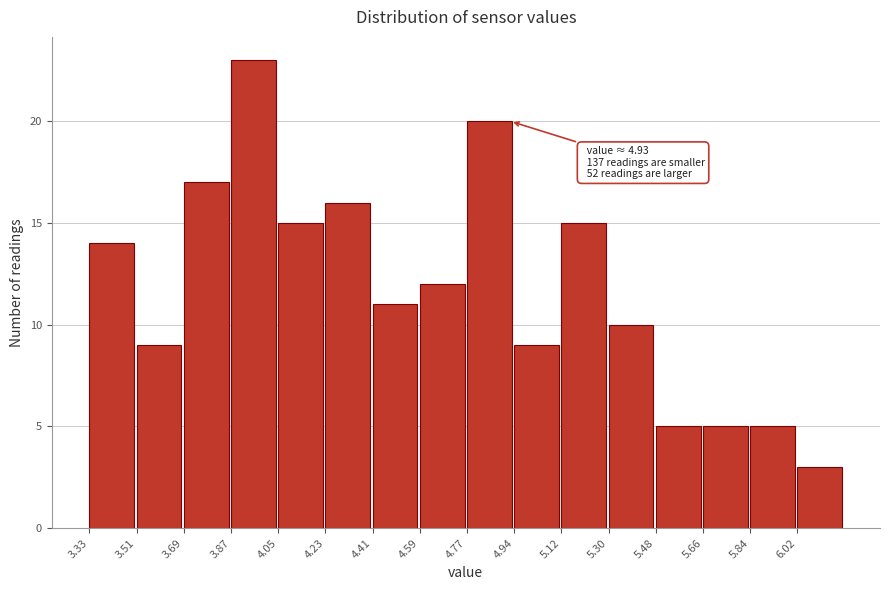

Over which range of the x-axis is the bar tallest?

3.86 to 4.04